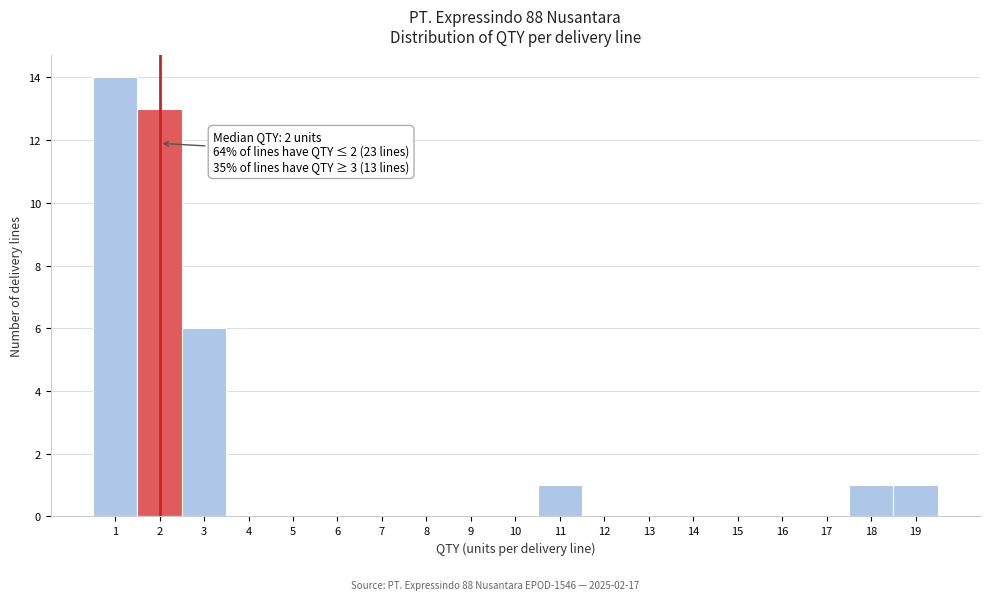

Over which range of the x-axis is the bar tallest?

0.5 to 1.5